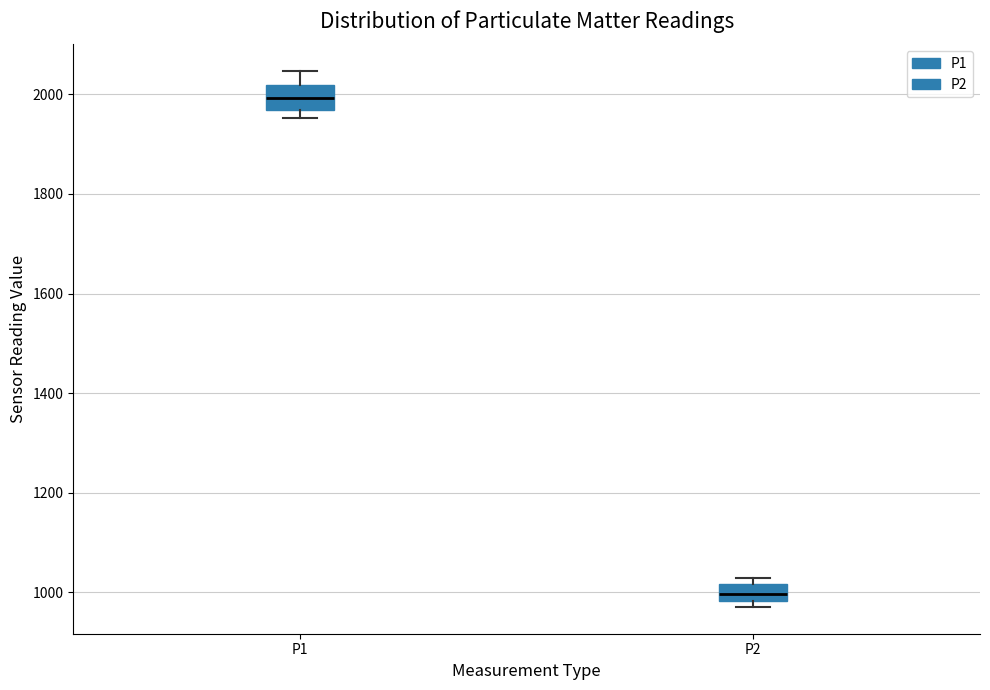

Reading left to right, transcribe this box plot: for each box, give where its median line is, the range the box spans, and where its two whiskers end, as read against the y-axis. The values are not printed on the chart, so give them approximately, as read against the axis.

P1: median 2000, box 1960 to 2020, whiskers 1960 (just below the box's lower edge) to 2040
P2: median 1000, box 980 to 1020, whiskers 980 (just below the box's lower edge) to 1020 (just above the box's upper edge)